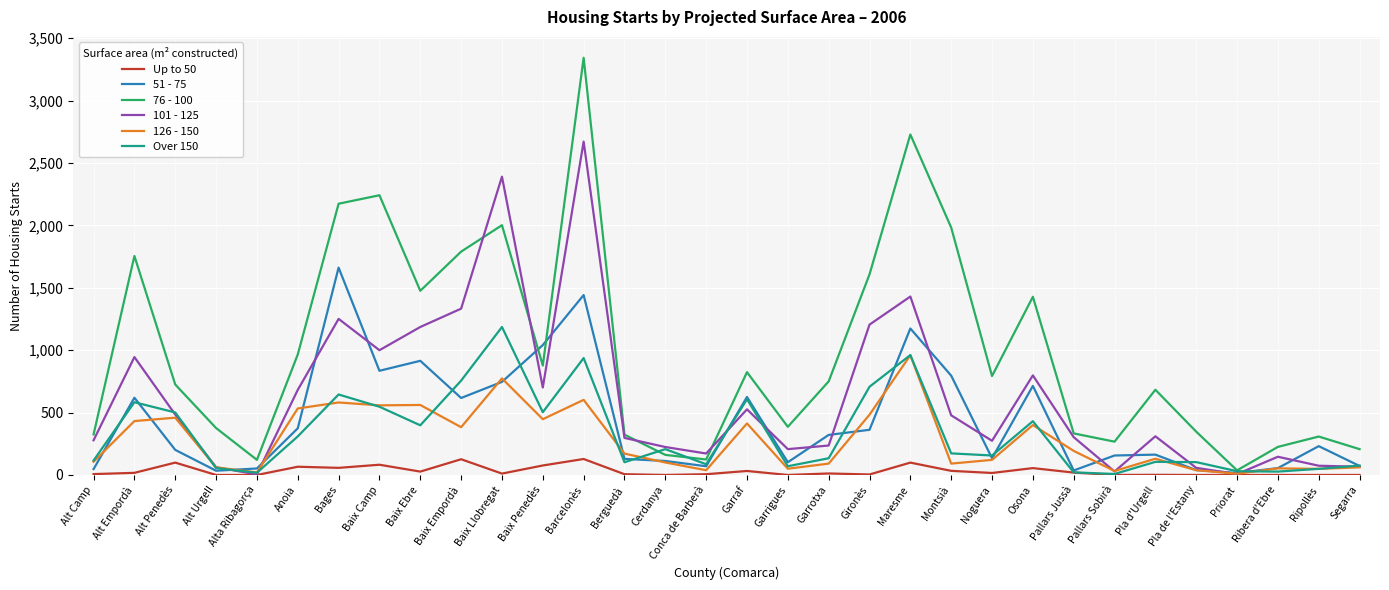

What is the difference between the Up to 50 values at Baix Llobregat and Baix Empordà?

115